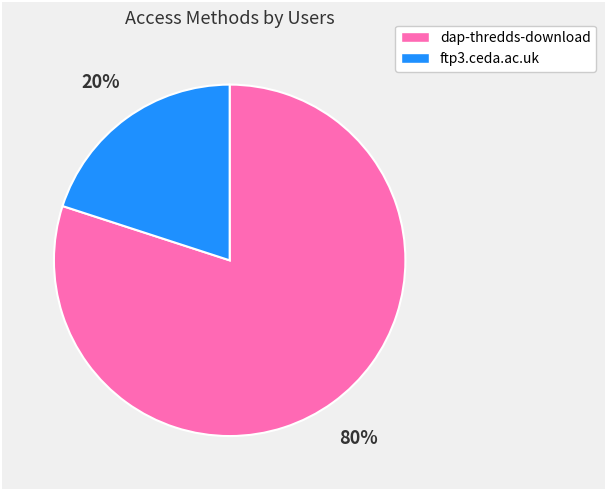

Which has a higher value, dap-thredds-download or ftp3.ceda.ac.uk?

dap-thredds-download